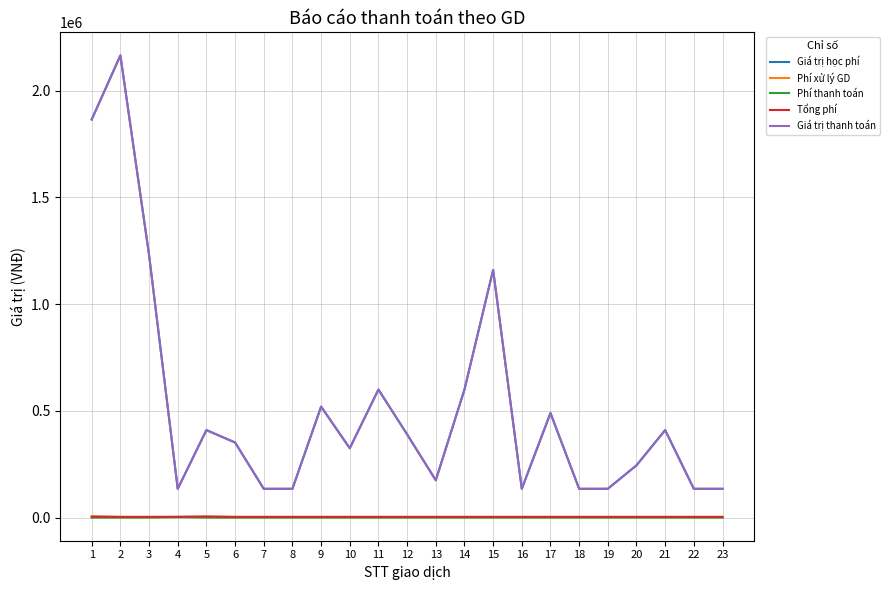

Does the chart have visible grid lines?

Yes